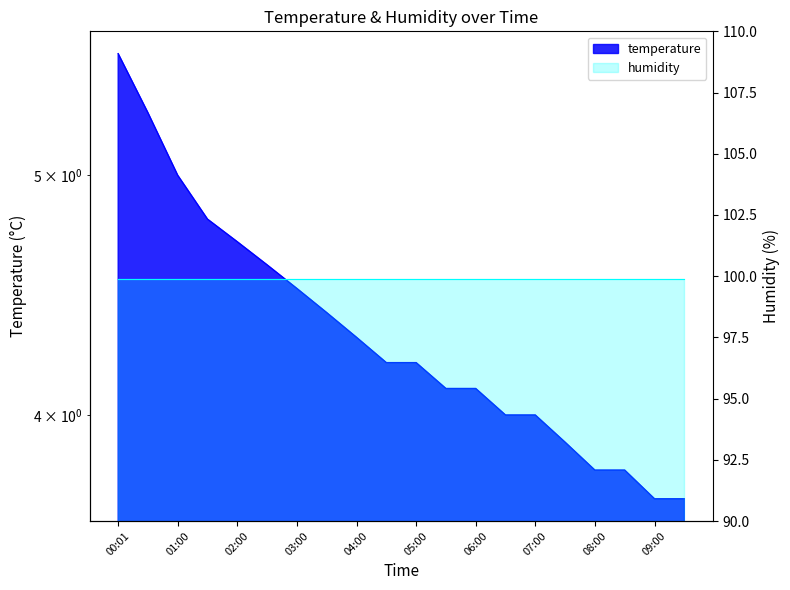

Reading left to right, list all the values displayed in this chart.

00:01=5.6	00:30=5.3	01:00=5.0	01:30=4.8	02:00=4.7	02:30=4.6	03:00=4.5	03:30=4.4	04:00=4.3	04:30=4.2	05:00=4.2	05:30=4.1	06:00=4.1	06:30=4.0	07:00=4.0	07:30=3.9	08:00=3.8	08:30=3.8	09:00=3.7	09:30=3.7